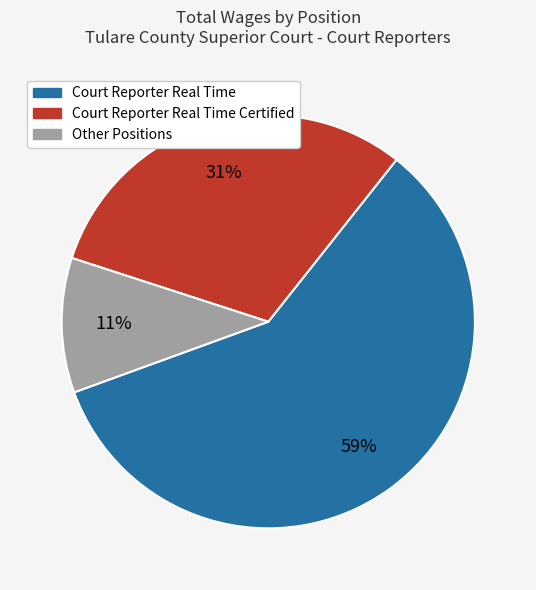

To the nearest percent, what portion does Court Reporter Real Time Certified represent?

31%